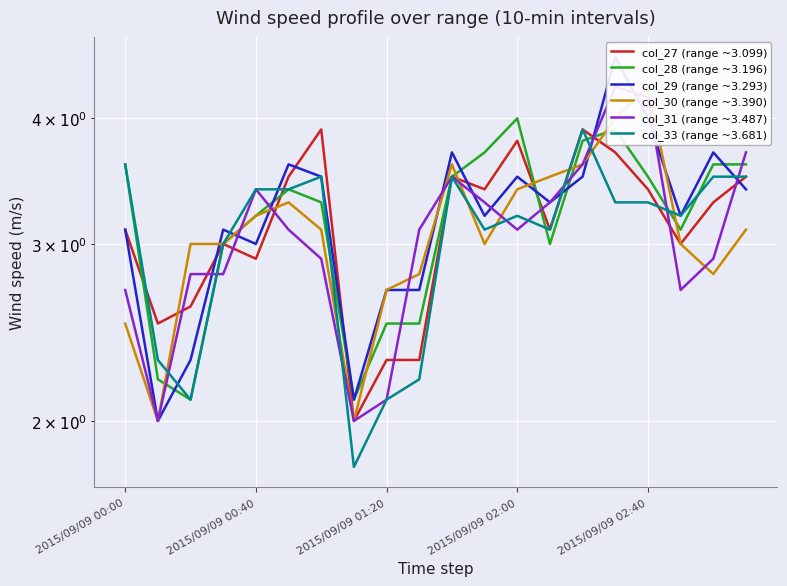

What is the label of the 20th point from the left?

19